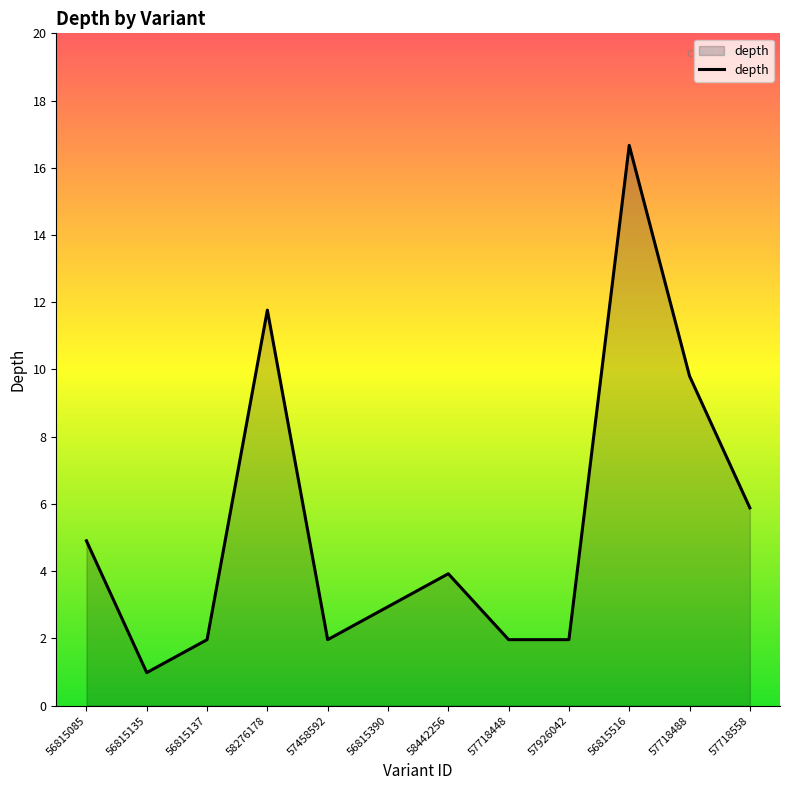

List the labels in order of value, largest first.

56815516, 58276178, 57718488, 57718558, 56815085, 58442256, 56815390, 56815137, 57458592, 57718448, 57926042, 56815135